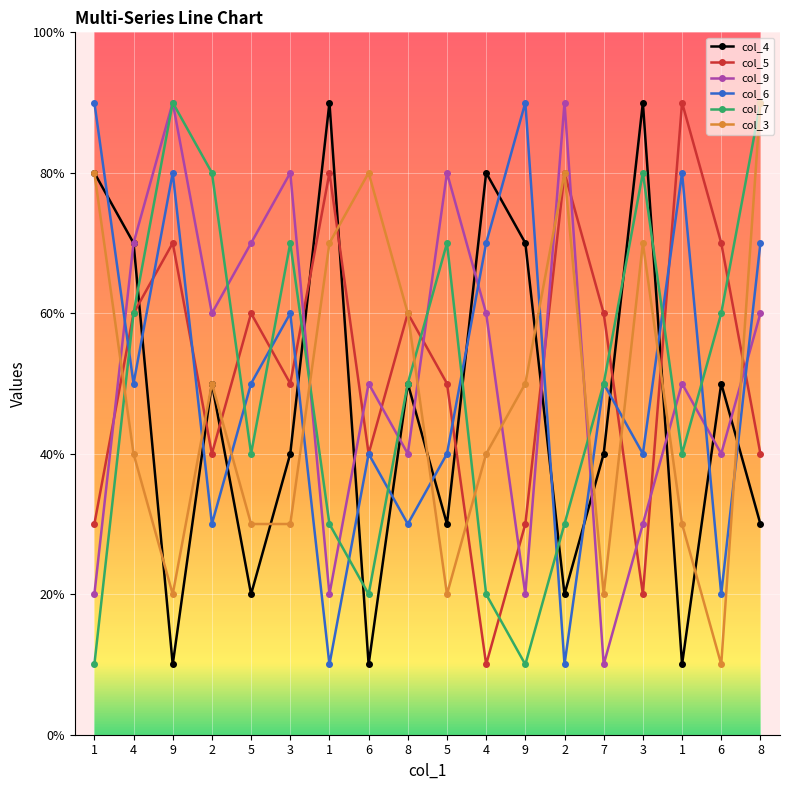

Is this an area chart (filled region under the line)?

No